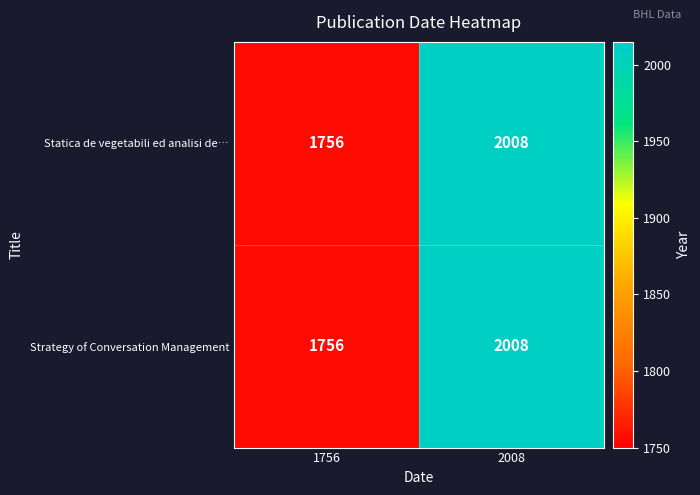

What is the difference between the Strategy of Conversation Management values at 1756 and 2008?

252